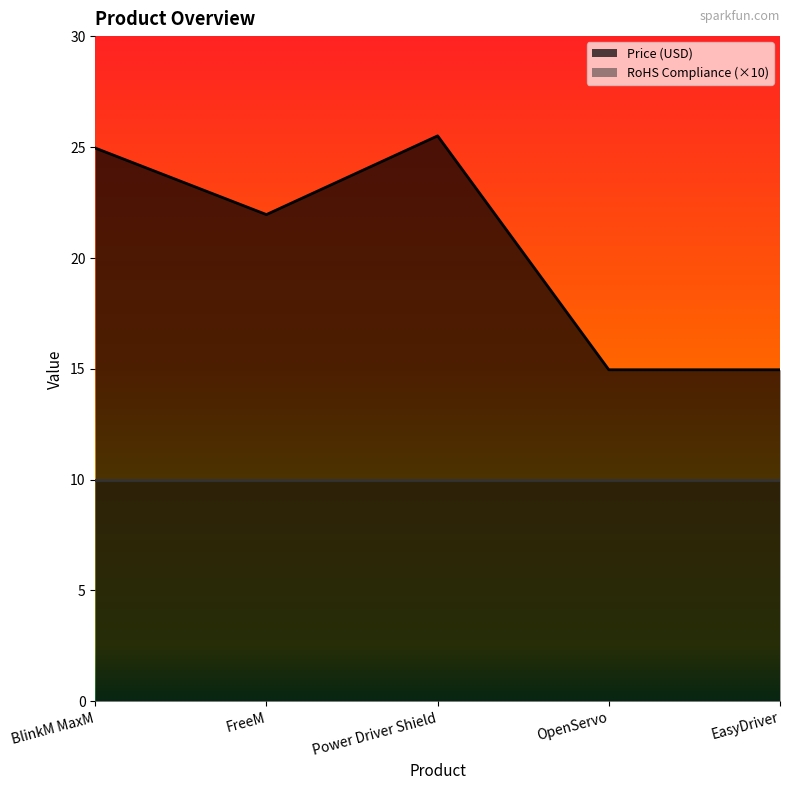

What is the average value?

20.5